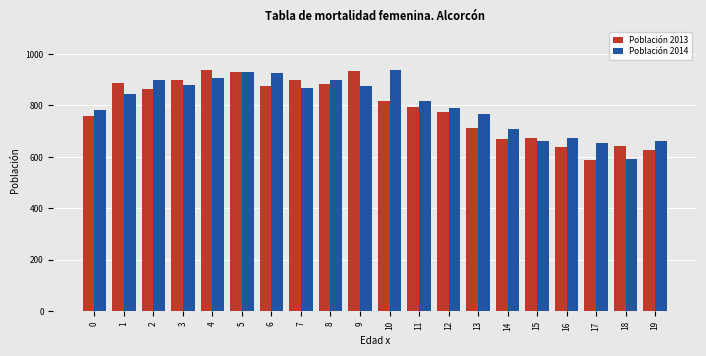

What is the difference between the maximum and minimum values in the Población 2013 series?

350